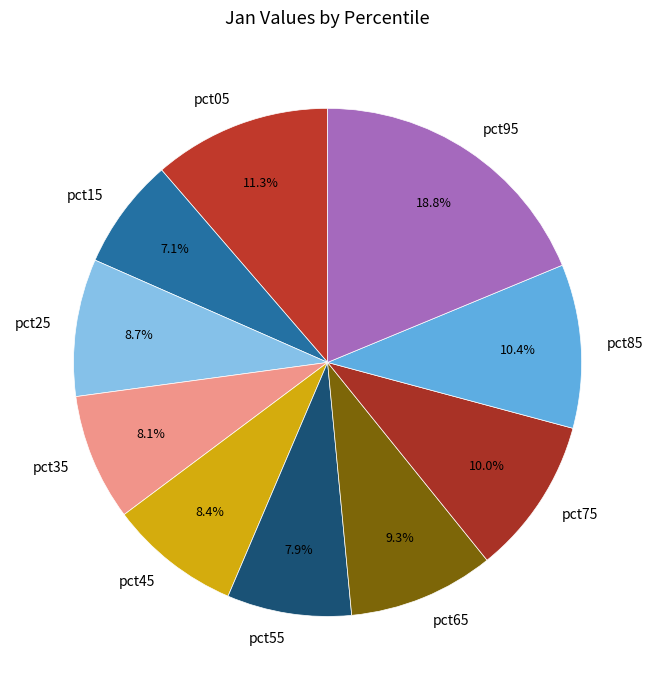

Which slice is the largest?

pct95